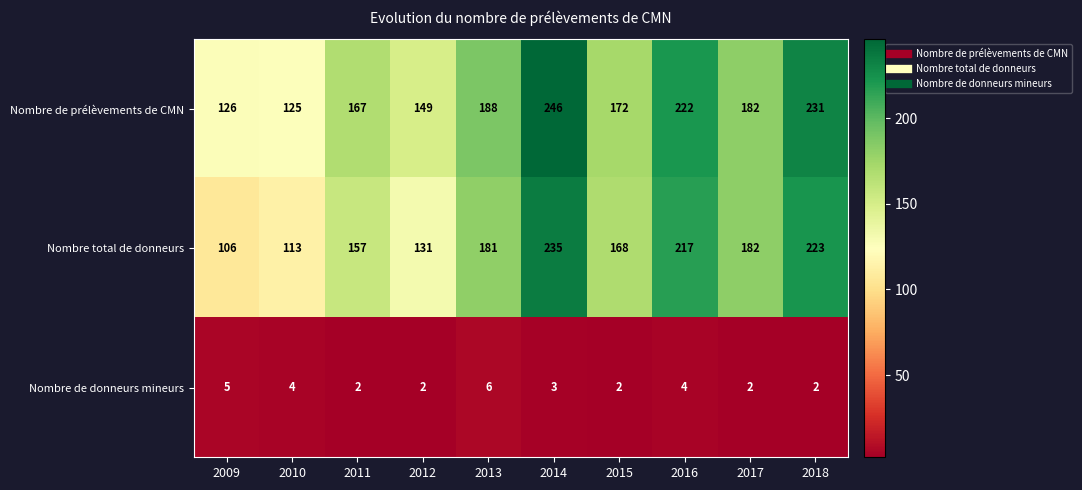

The Nombre de donneurs mineurs series shows 6 at 2013. True or false?

True